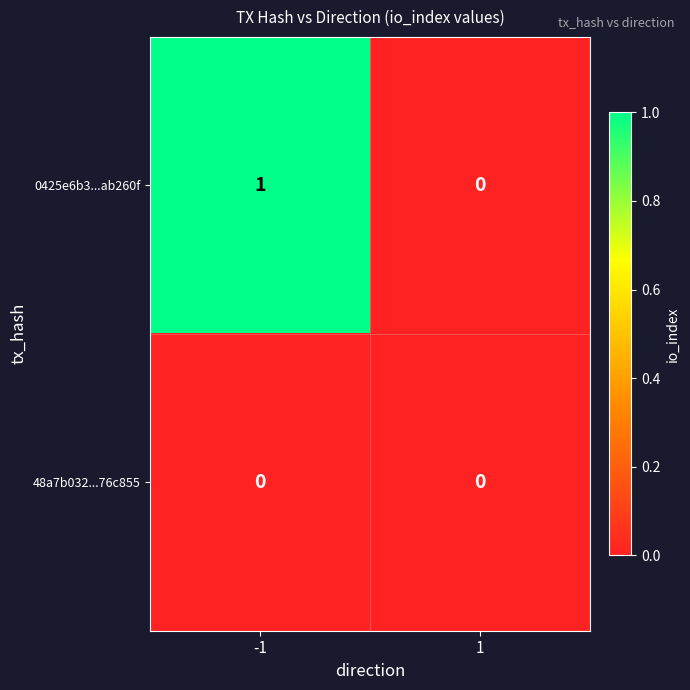

At which category is the sum across all series the highest?

-1